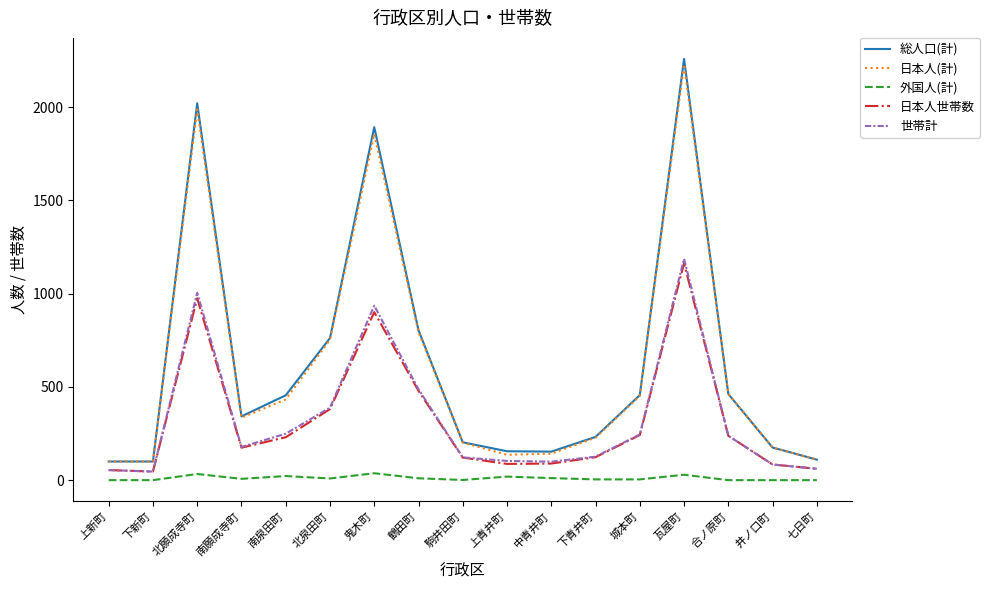

What are all the series names shown in the legend?

総人口(計), 日本人(計), 外国人(計), 日本人世帯数, 世帯計